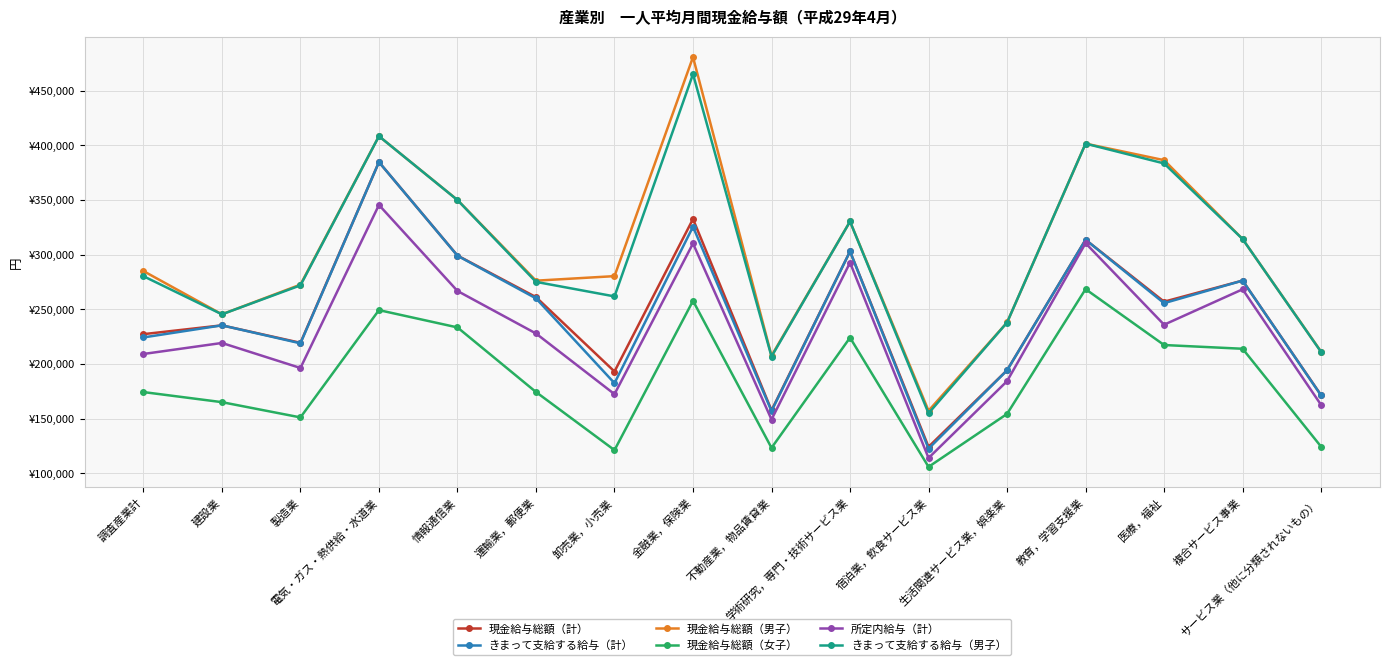

At which category does the chart reach its peak across all series?

金融業，保険業